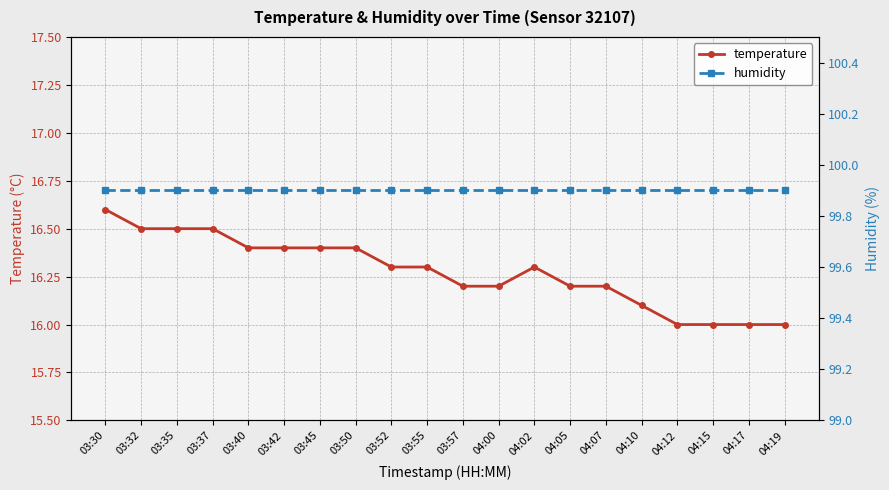

Which series has the largest total across all categories?

humidity